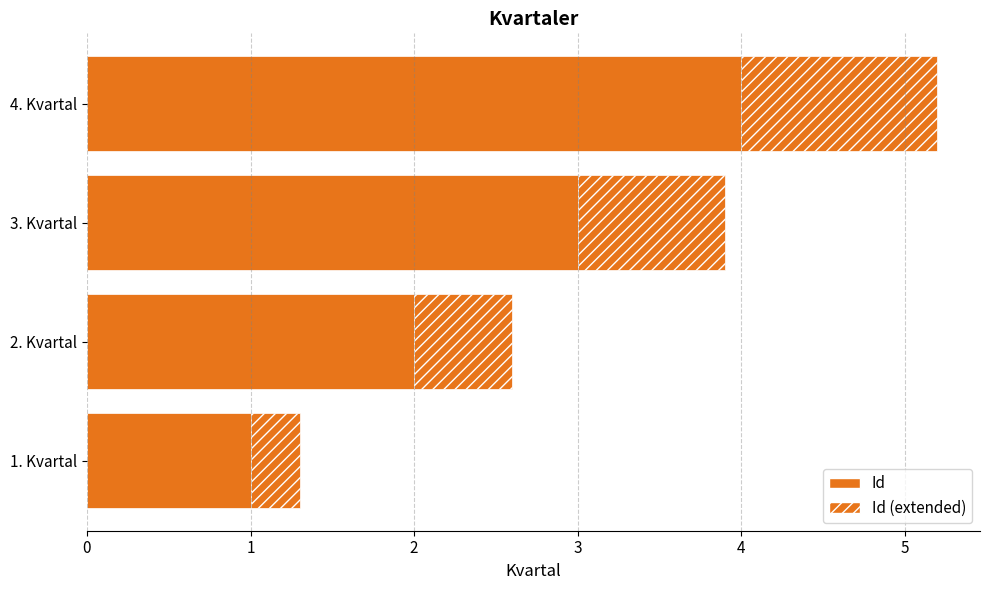

How many series are shown in this chart?

2